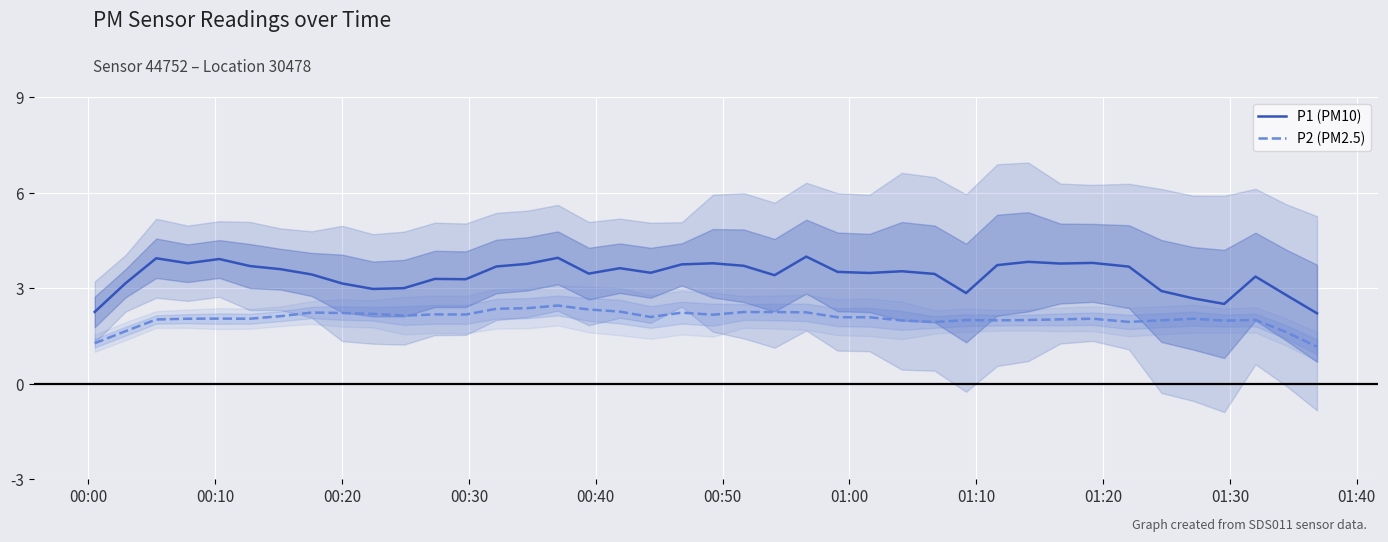

True or false: P1 (PM10) and P2 (PM2.5) intersect in this chart.

False